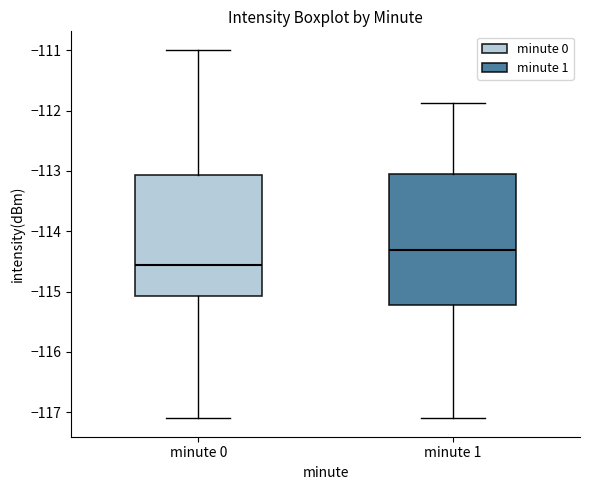

Which box is the tallest, from its lower edge to its upper edge?

minute 1